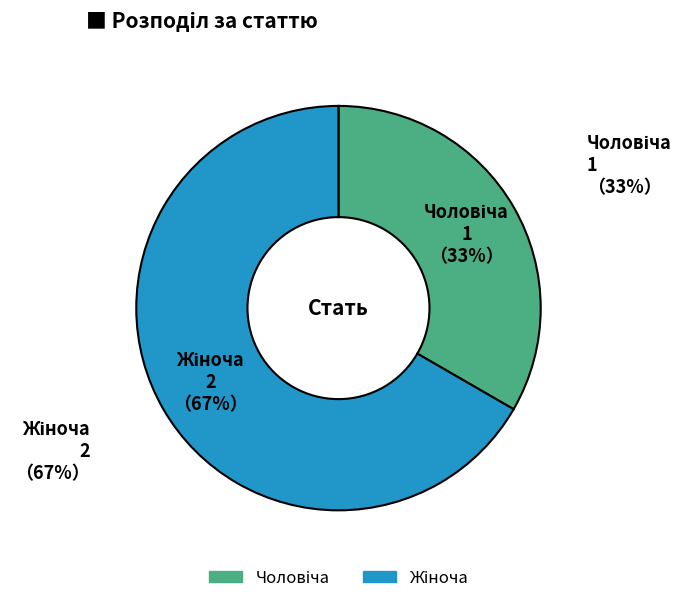

How much of the chart is everything except Чоловіча?

66.7%